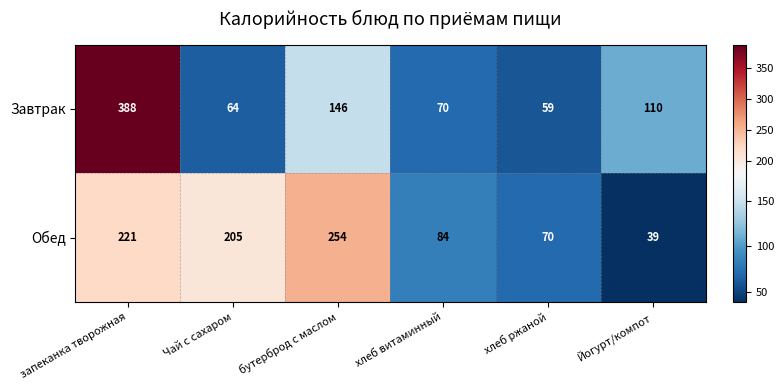

At which label does Обед first exceed 205?

запеканка творожная